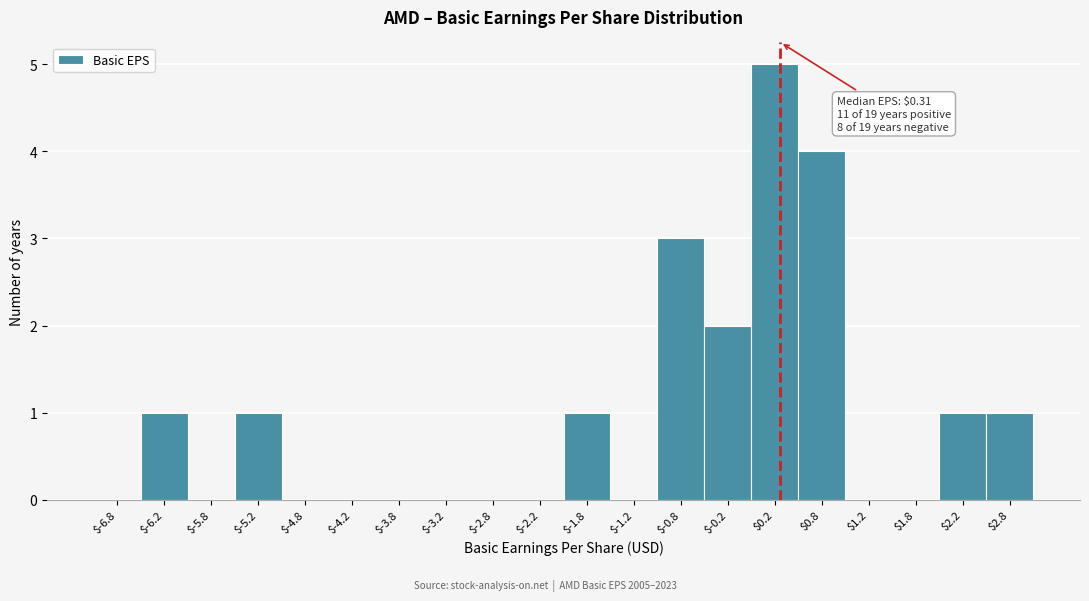

Over which range of the x-axis is the bar tallest?

0.0 to 0.5